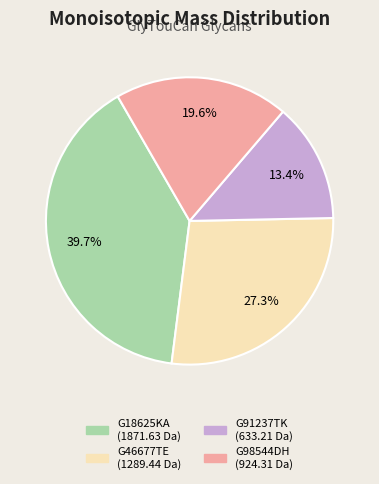

To the nearest percent, what is the difference between the G91237TK and G98544DH slice percentages?

6%